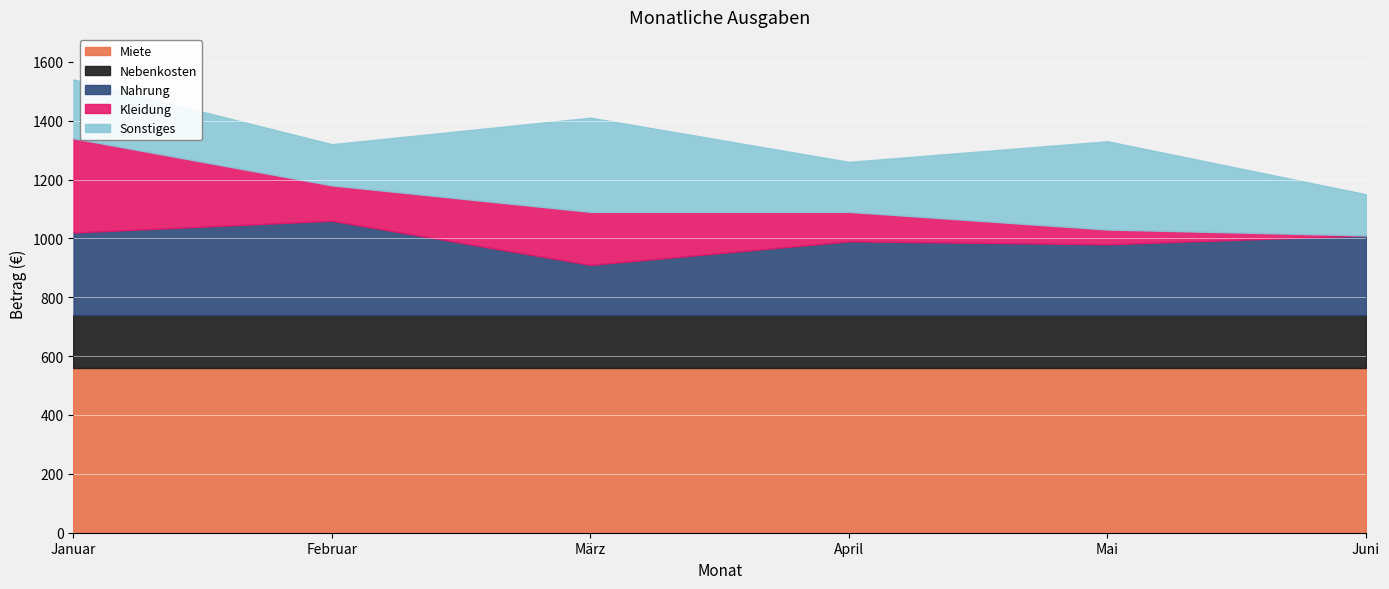

What is the label of the 2nd point from the right?

Mai